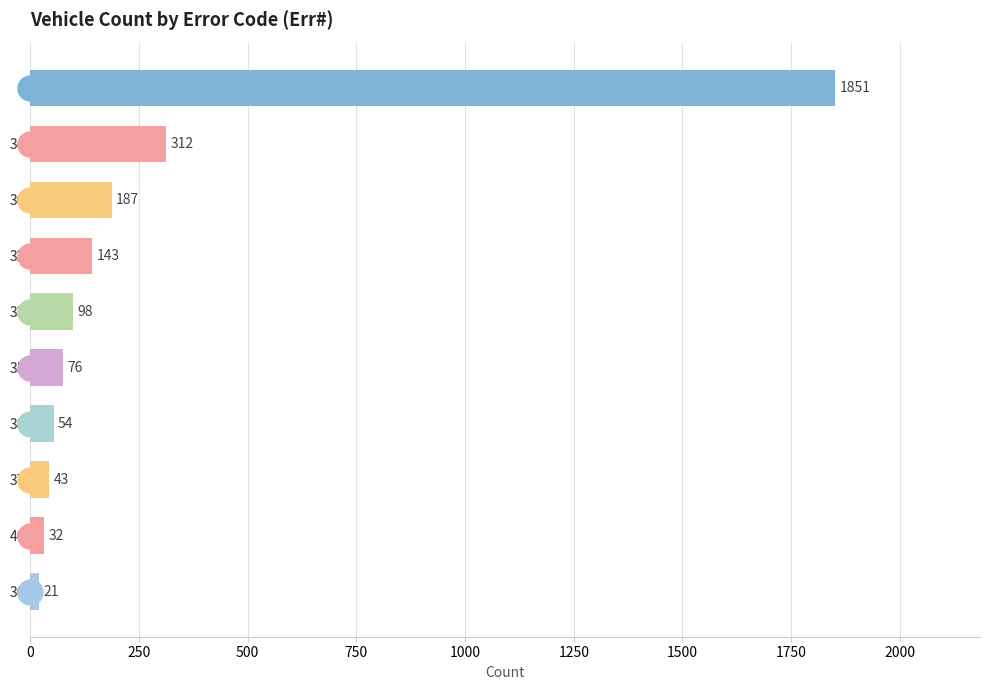

List the labels in order of value, smallest first.

30, 40, 37, 38, 35, 33, 32, 36, 34, 0